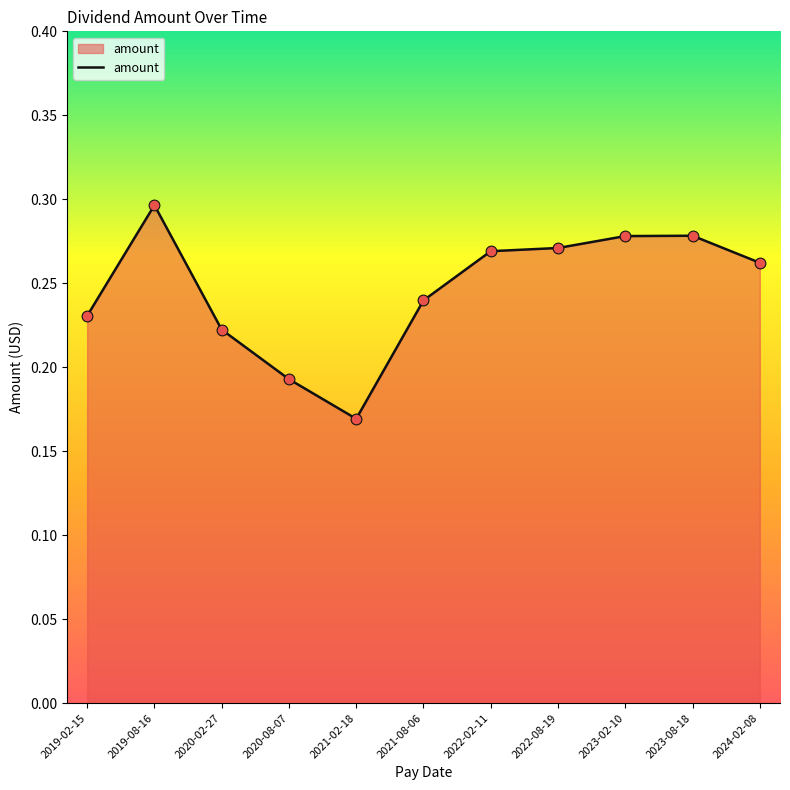

Between 2020-02-27 and 2023-08-18, which is larger?

2023-08-18